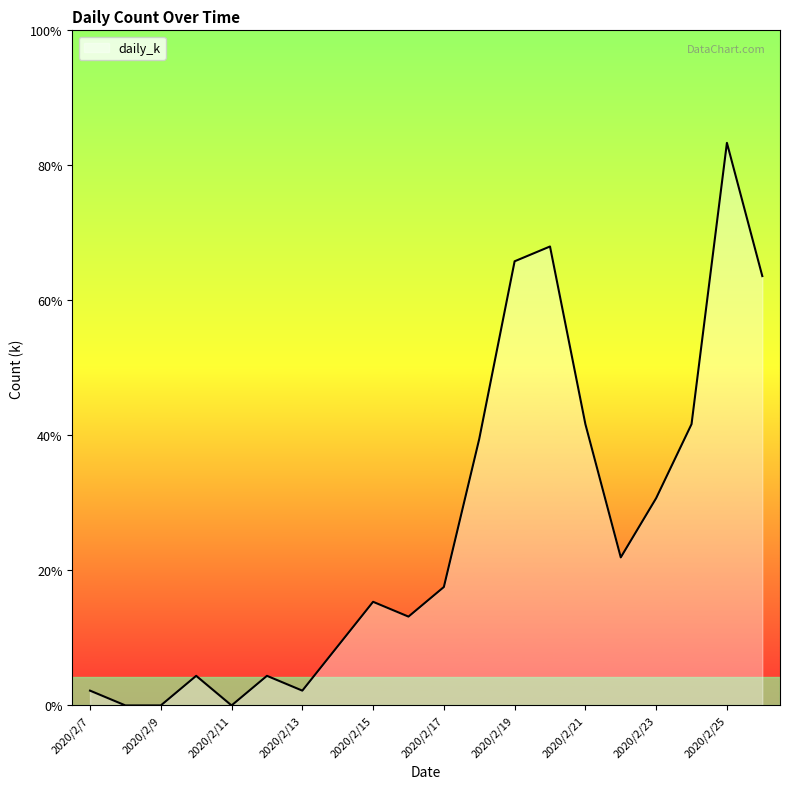

Does the chart display data point markers on the line(s)?

No